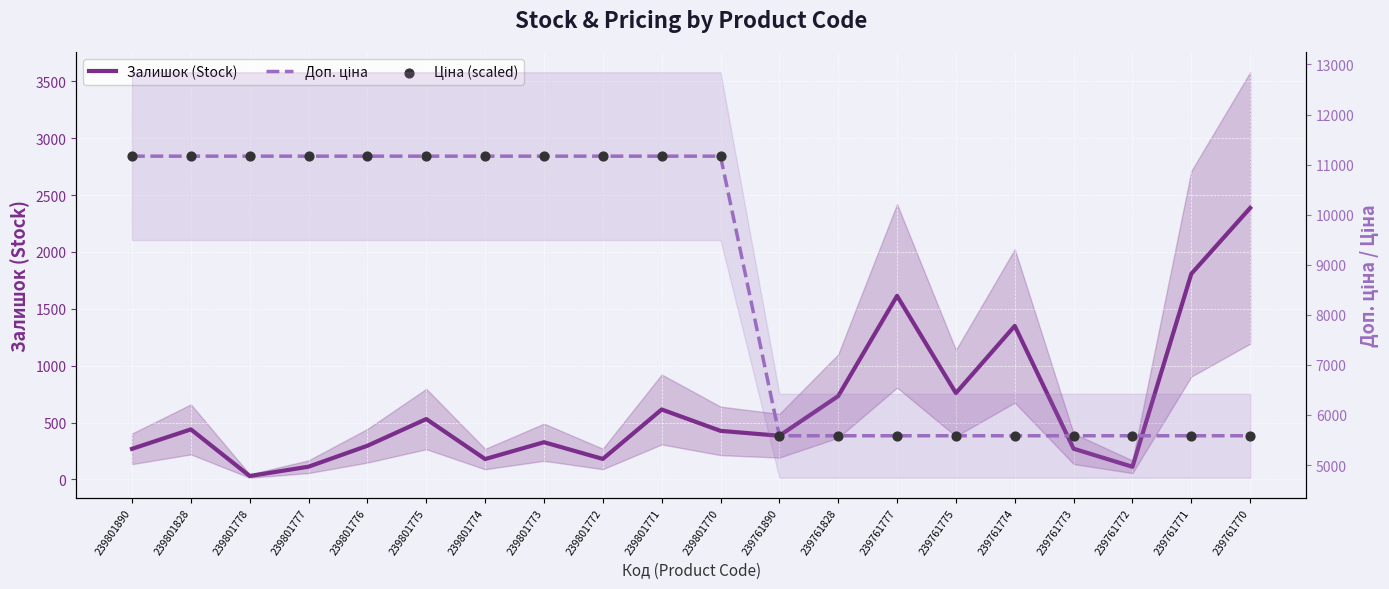

At which category is the sum across all series the highest?

239801771